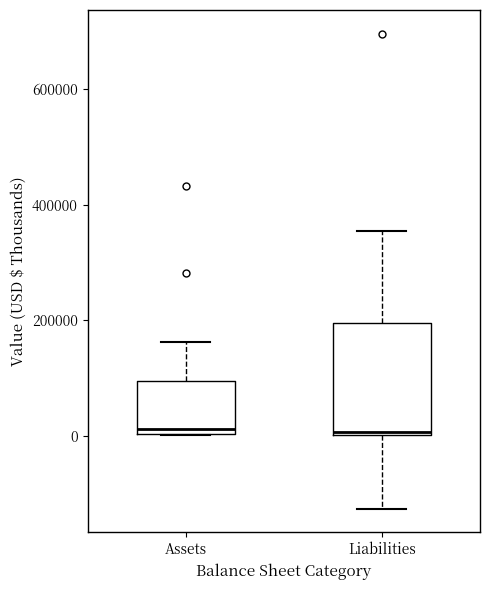

Reading left to right, transcribe this box plot: for each box, give where its median line is, the range the box spans, and where its two whiskers end, as read against the y-axis. The values are not printed on the chart, so give them approximately, as read against the axis.

Assets: median 20000, box 0 to 100000, whiskers 0 to 160000
Liabilities: median 0, box 0 to 200000, whiskers -120000 to 360000